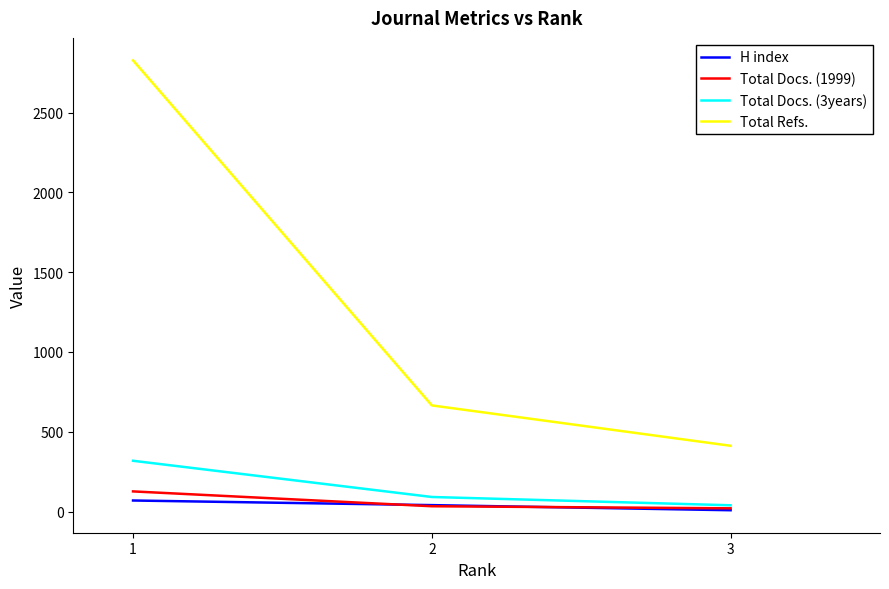

The value of Total Docs. (1999) at 2 is 33. True or false?

True